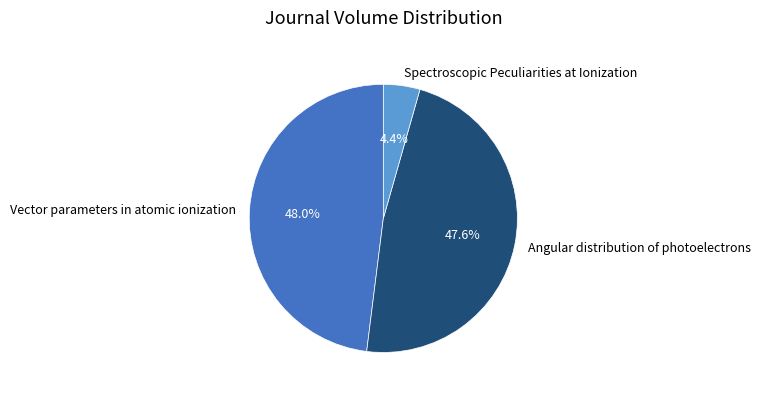

What portion of the pie excludes Angular distribution of photoelectrons?

52.4%